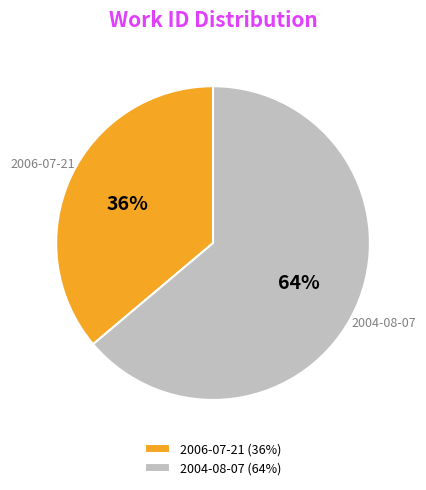

Is 2004-08-07 the majority of the pie?

Yes